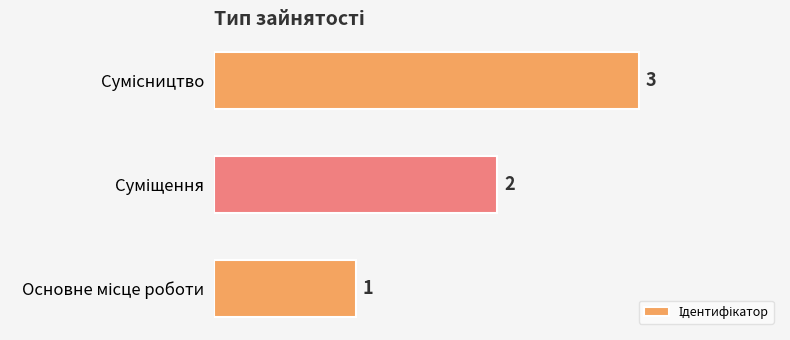

What is the greatest value displayed?

3